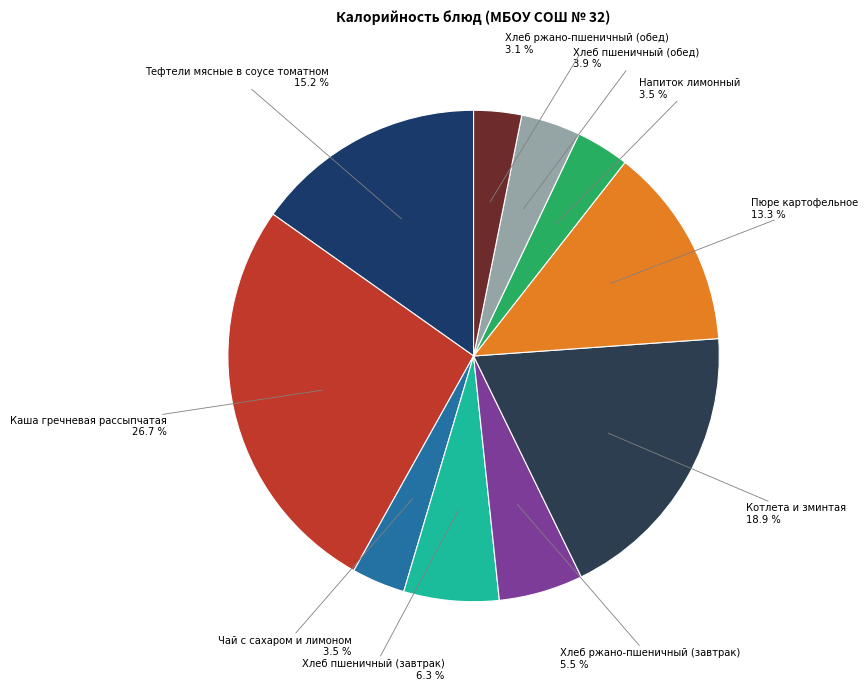

Which slice is the smallest?

Хлеб ржано-пшеничный (обед)